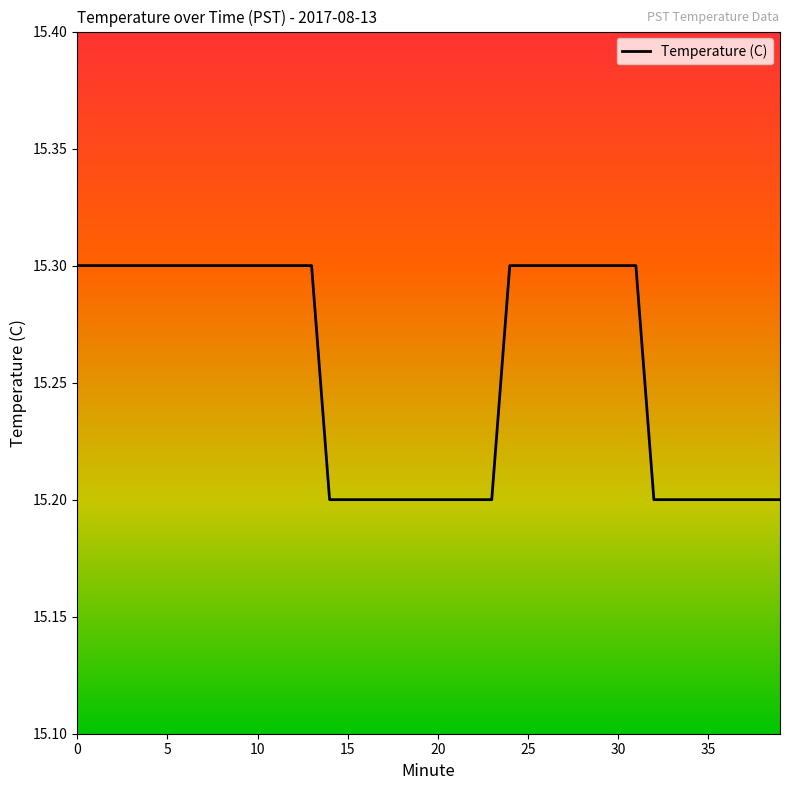

What is the maximum value shown in the chart?

15.3